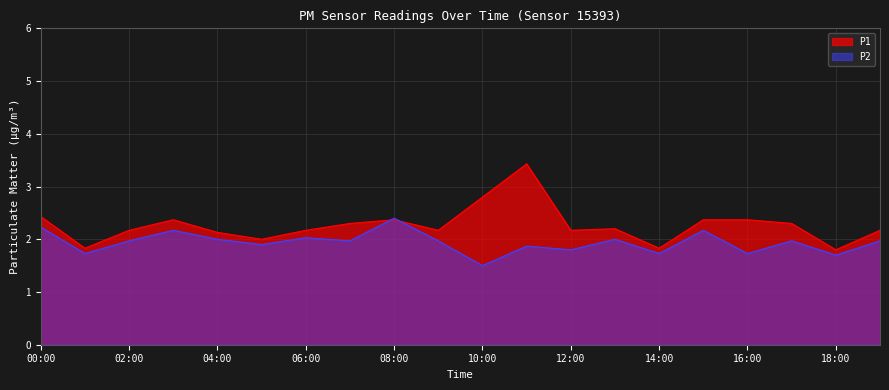

What position from the right is 17:00?

3